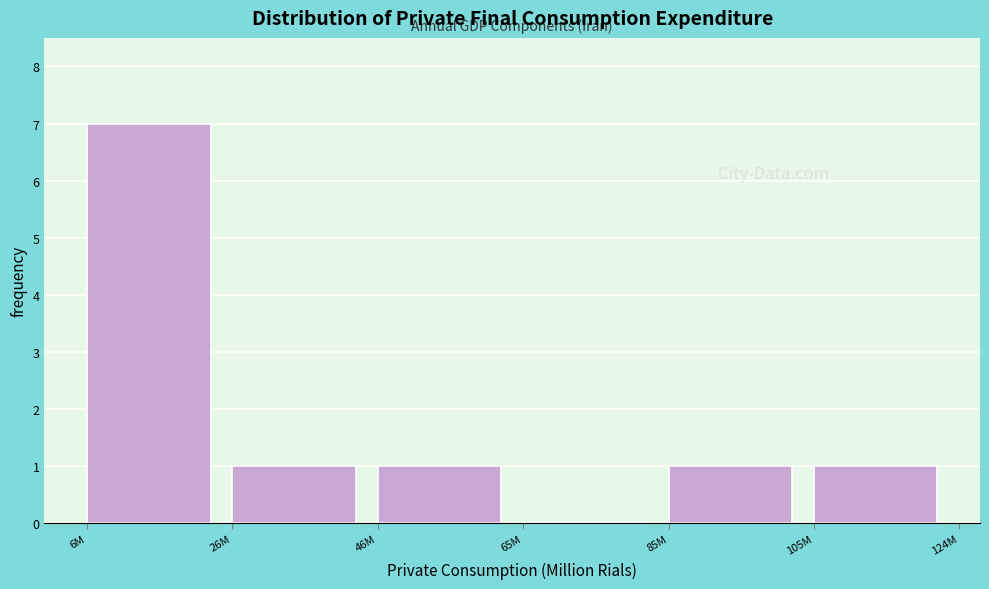

Reading left to right, what are all the values shown in this chart?

6M=7	26M=1	46M=1	65M=0	85M=1	105M=1